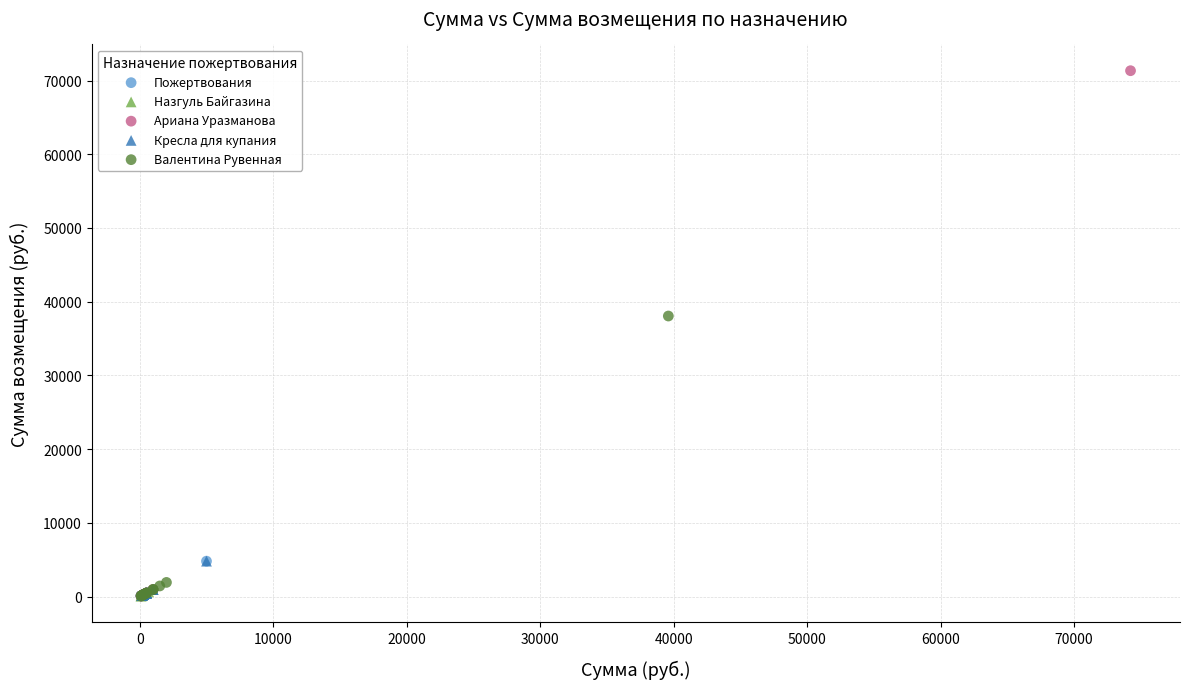

Which series has the widest spread of Y values?

Ариана Уразманова